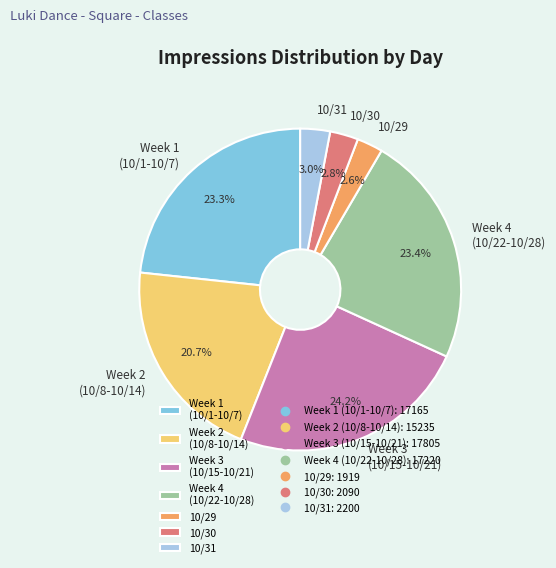

What portion of the pie excludes Week 4 (10/22-10/28)?

76.6%